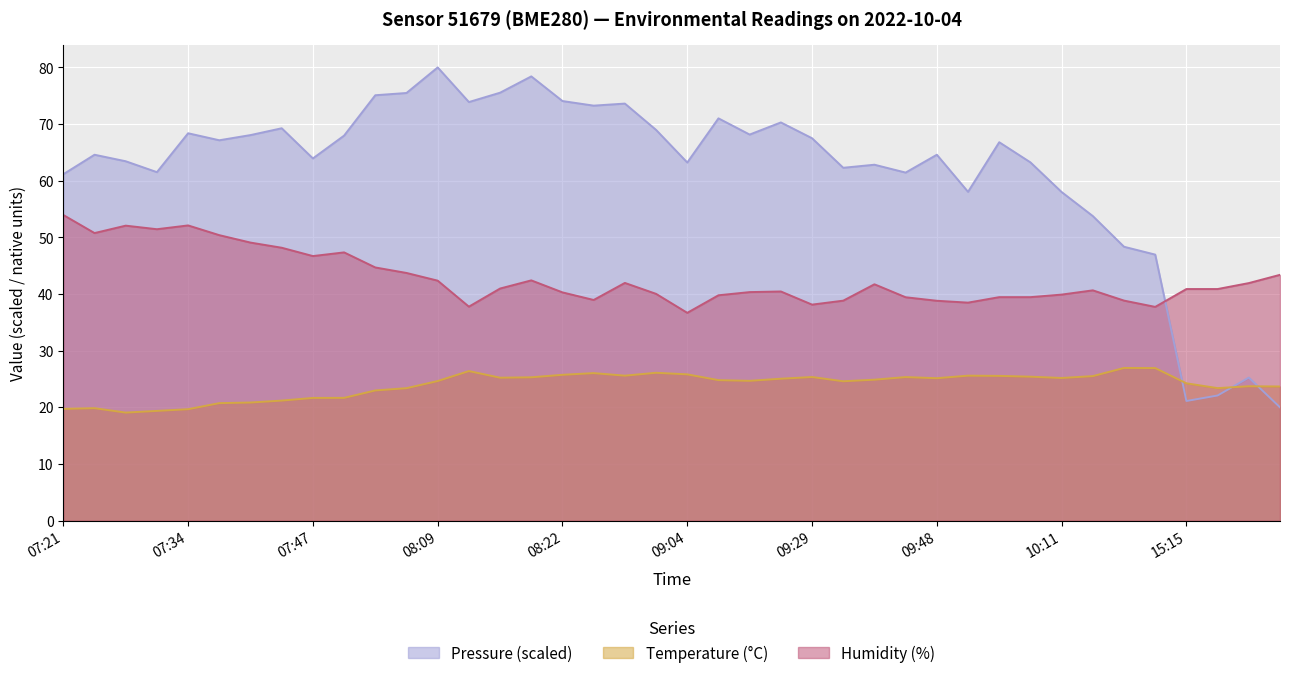

Is the value of Temperature (°C) at 10:08 greater than the value of Humidity (%) at 07:39?

No